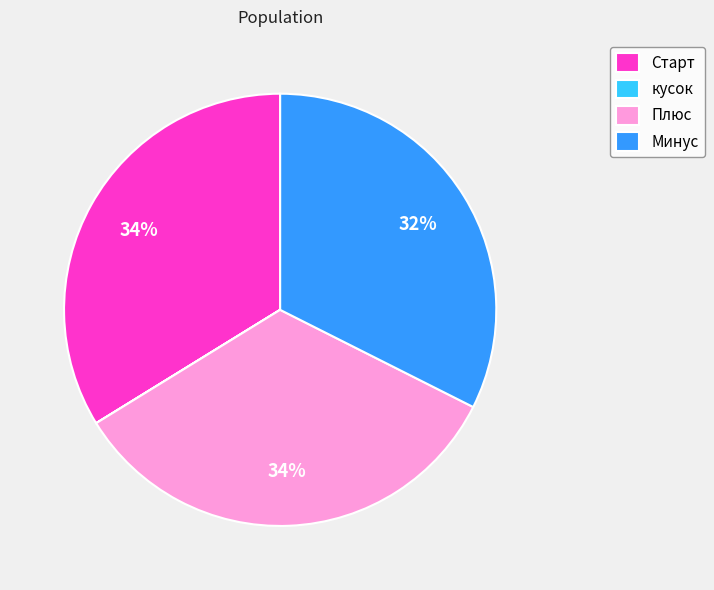

Which has a higher value, Плюс or Минус?

Плюс